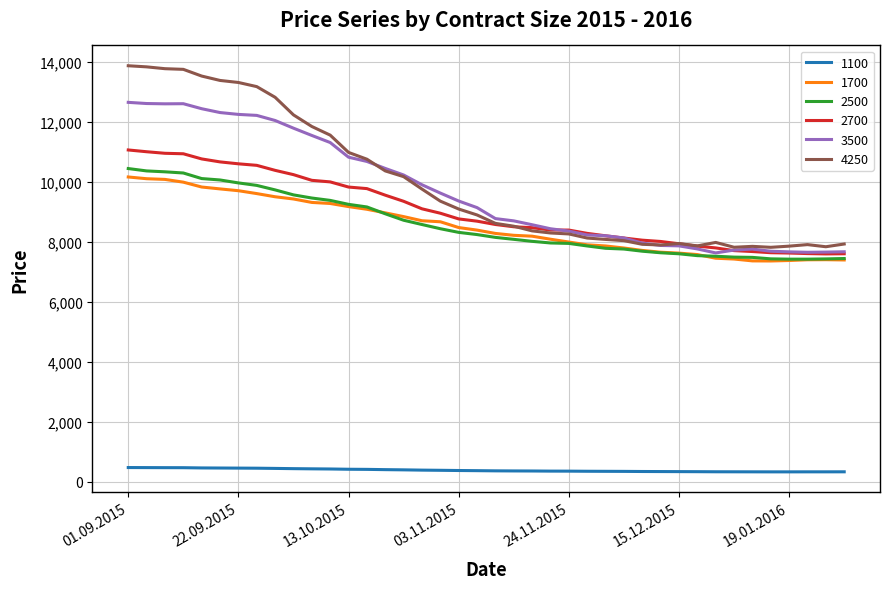

What is the highest value of the 3500 series?

12658